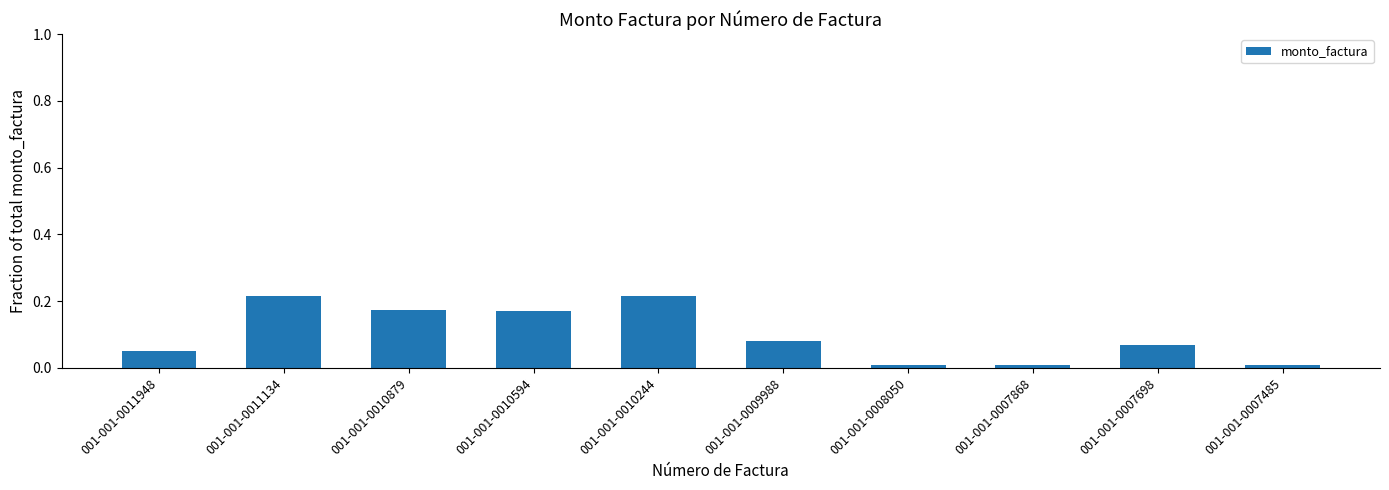

What is the sum of the values at 001-001-0011948 and 001-001-0010244?

0.3